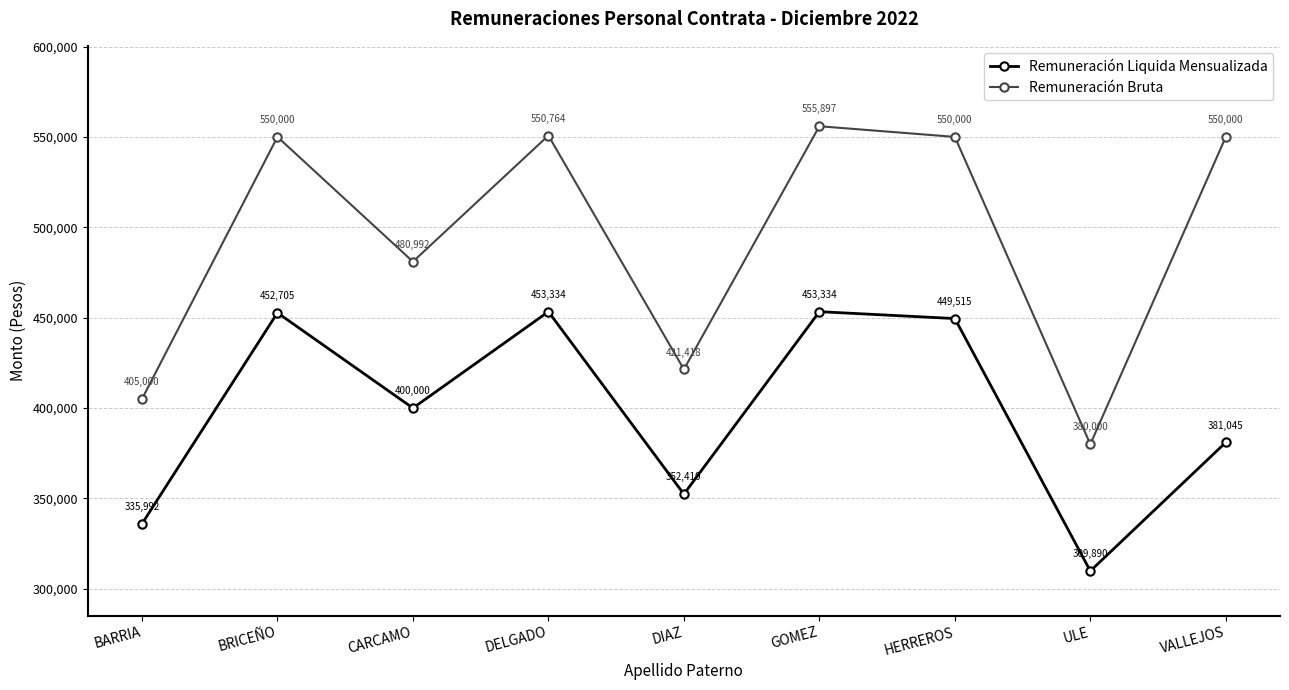

Reading right to left, what are all the values shown in this chart?

Remuneración Liquida Mensualizada: 381045	309890	449515	453334	352410	453334	400000	452705	335992
Remuneración Bruta: 550000	380000	550000	555897	421418	550764	480992	550000	405000